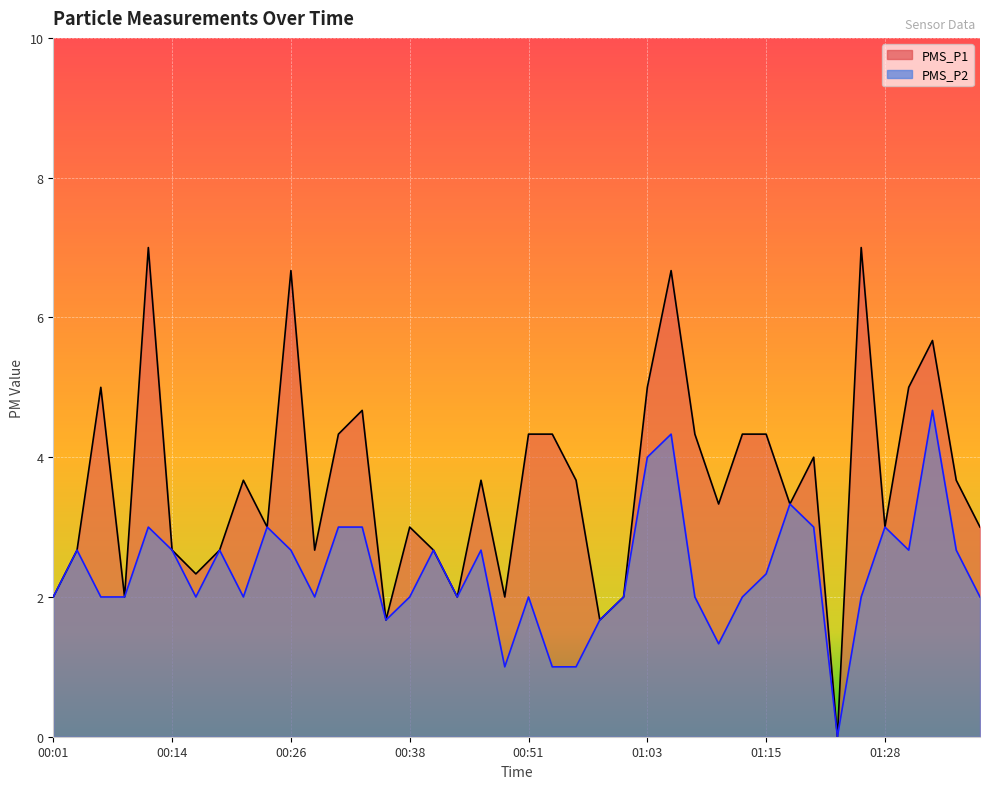

Which series changed the most between 00:09 and 01:18?

PMS_P1